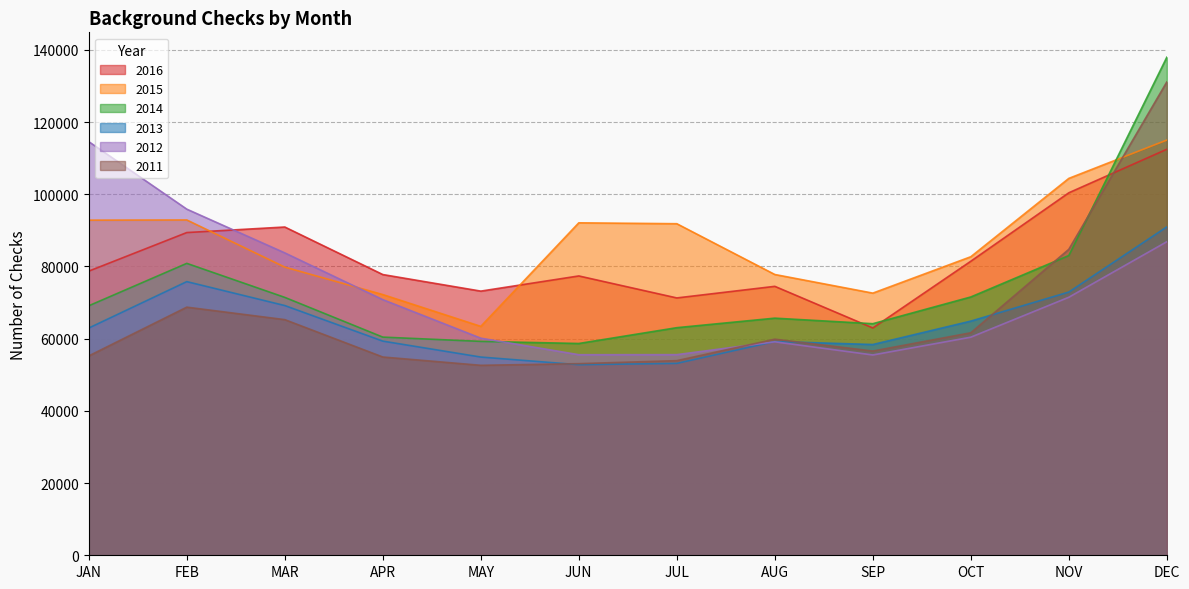

Rank the categories by 2012 value from lowest to highest.

SEP, JUN, JUL, AUG, MAY, OCT, APR, NOV, MAR, DEC, FEB, JAN